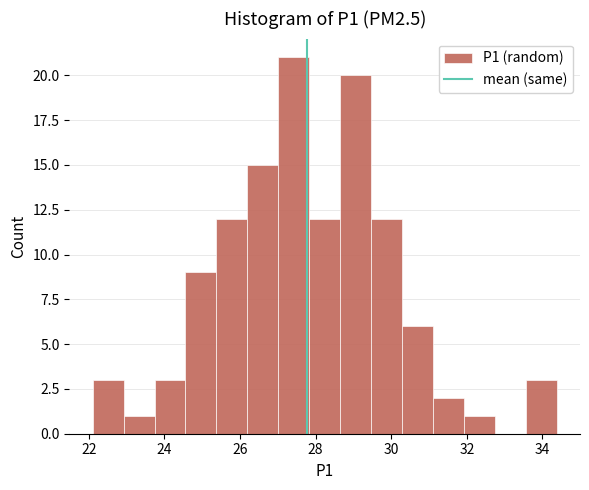

Which range on the x-axis has the tallest bar?

27.0 to 27.8